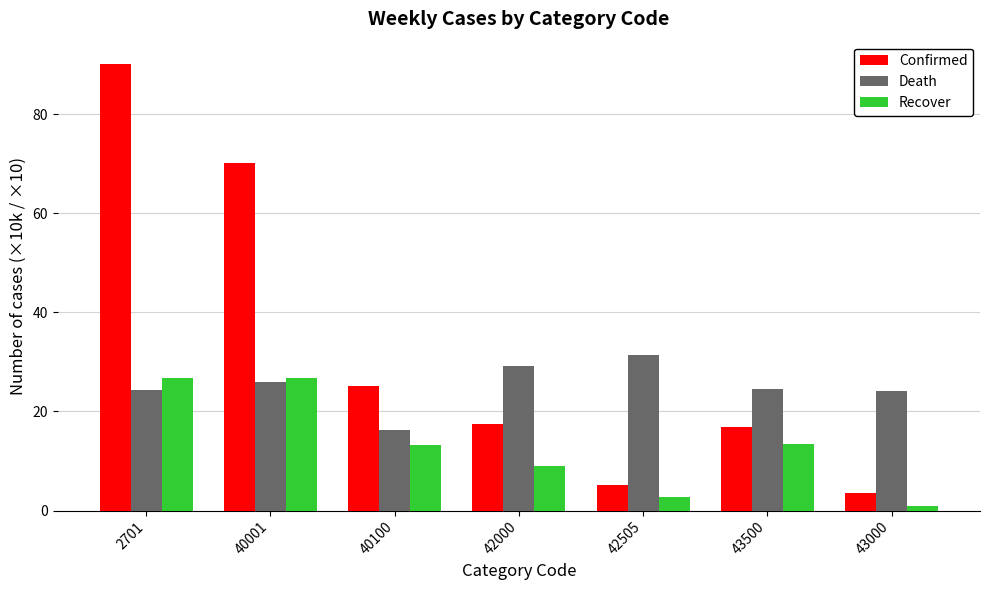

The Death series shows 6.8 at 40100. True or false?

False